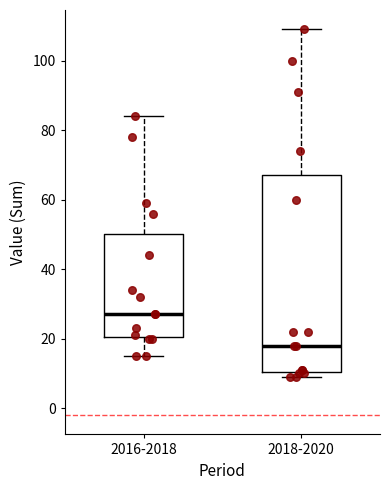

Where is the upper edge of the box for 2016-2018 on the y-axis? The values are not printed on the chart, so give them approximately, as read against the axis.

50